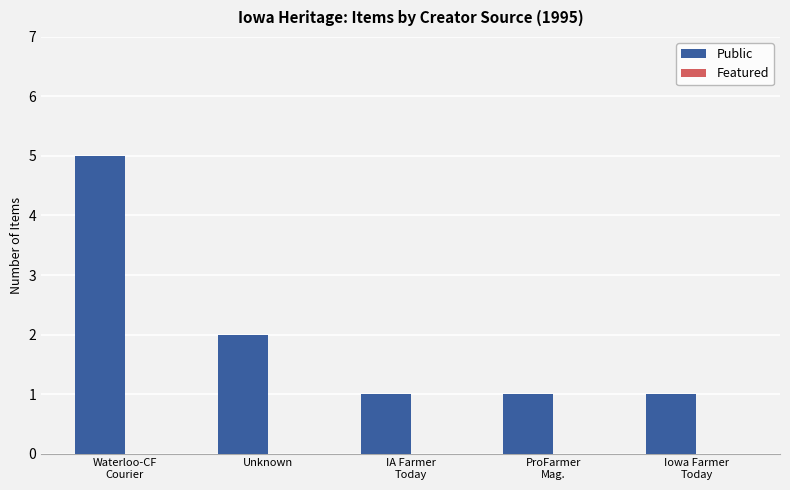

The value at Unknown is 2. True or false?

True